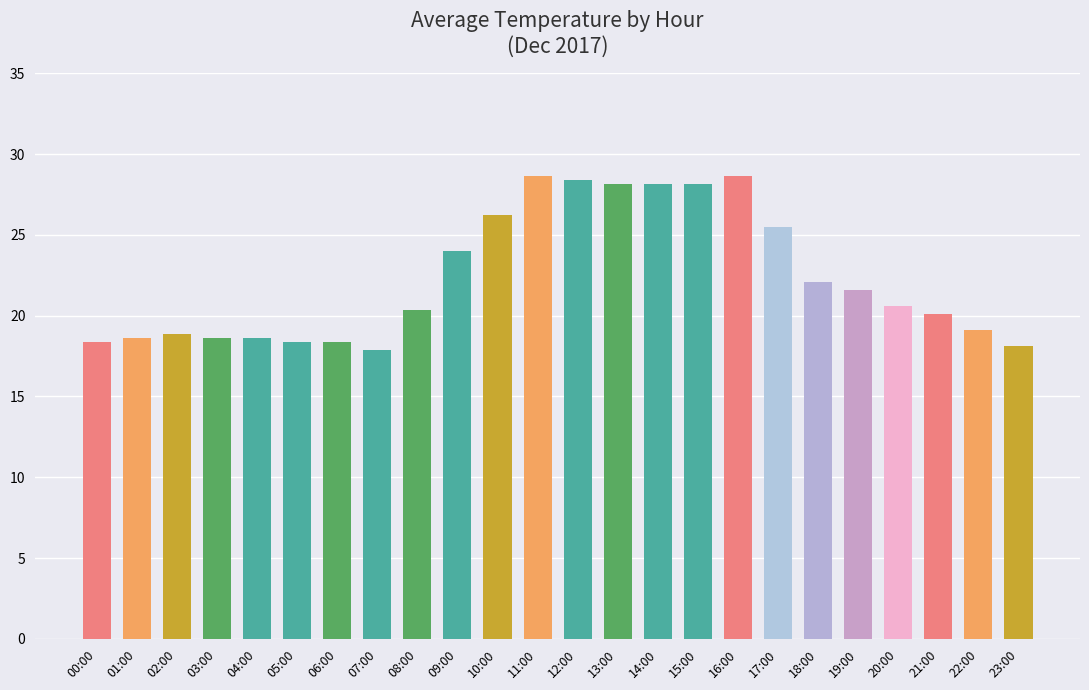

The value at 06:00 is 26.6. True or false?

False